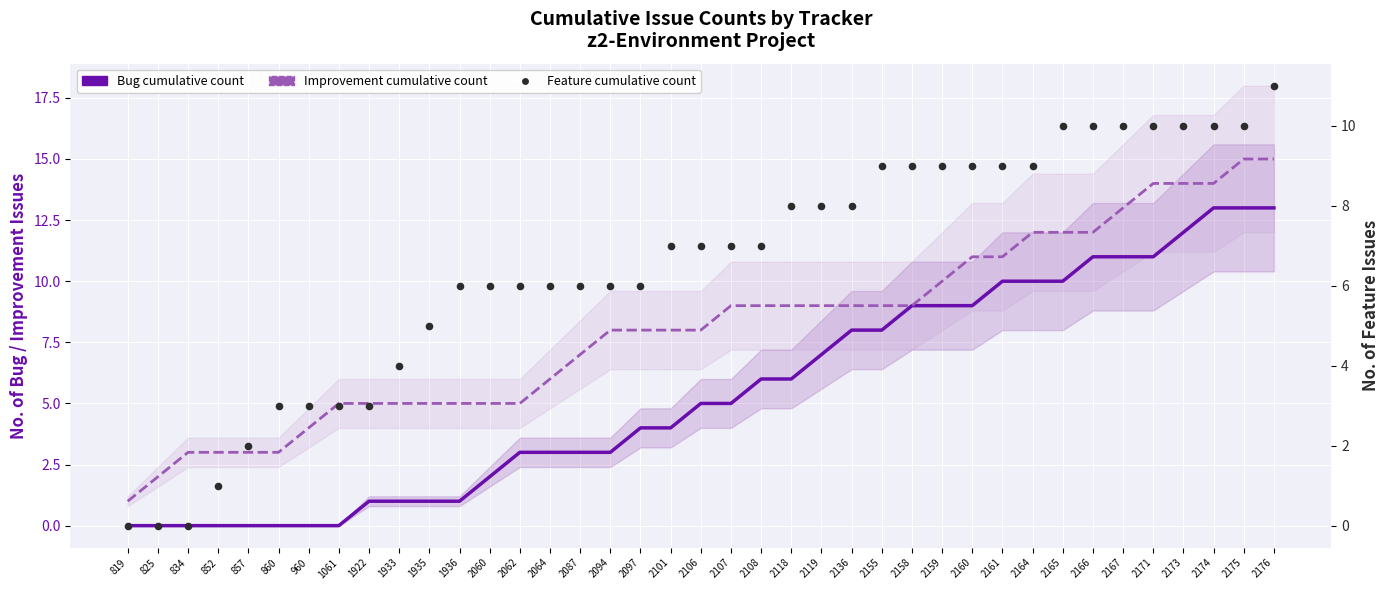

At which category is the sum across all series the highest?

2176